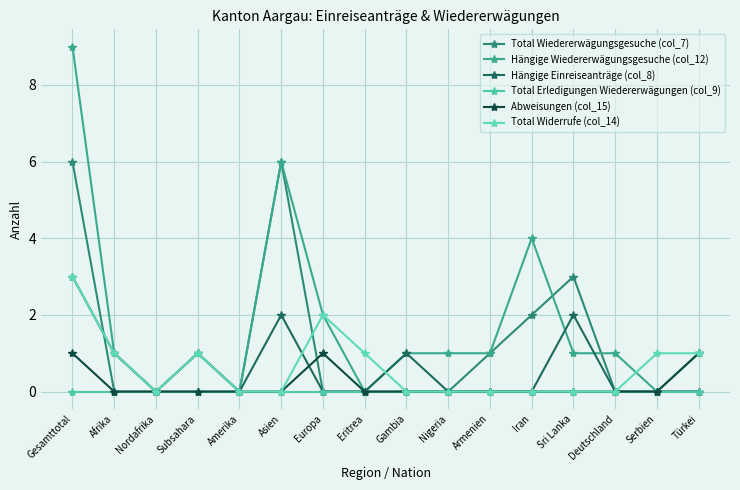

What position from the left is Deutschland?

14